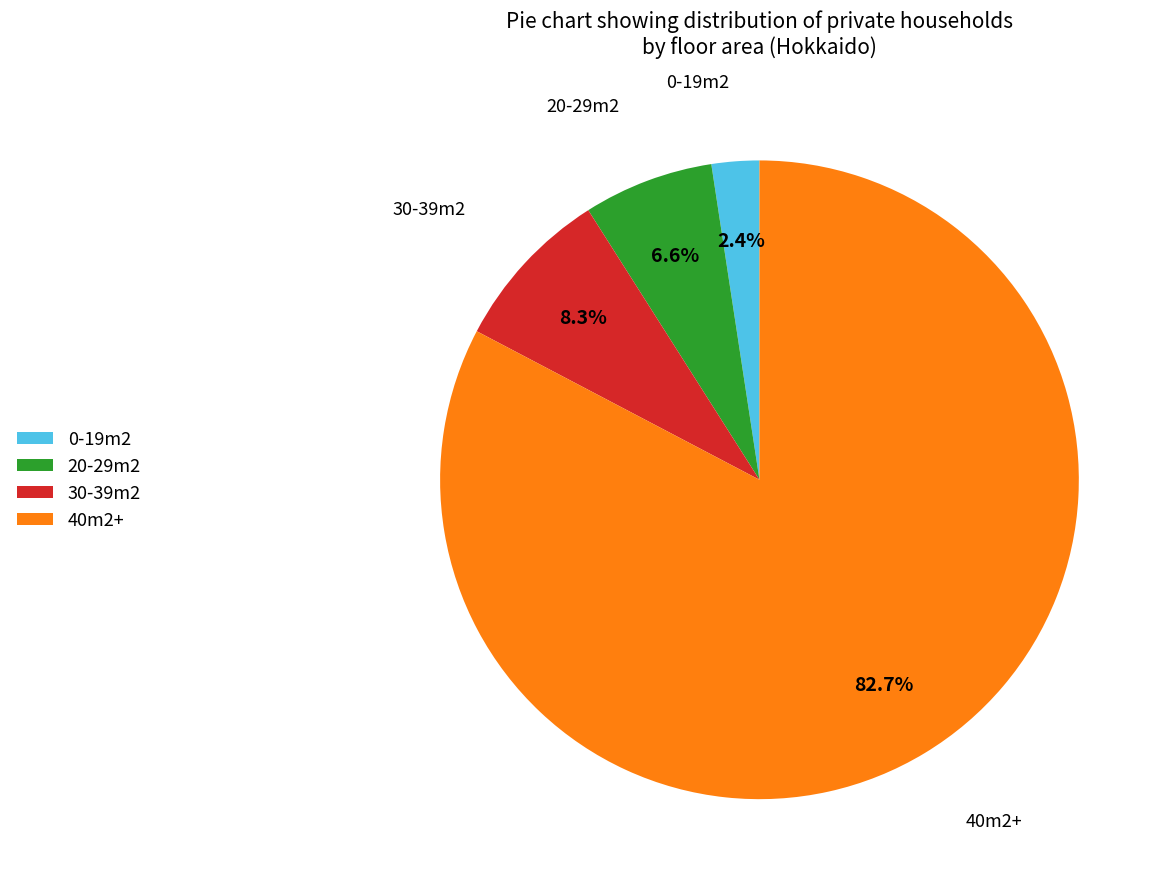

Between 30-39m2 and 20-29m2, which is larger?

30-39m2